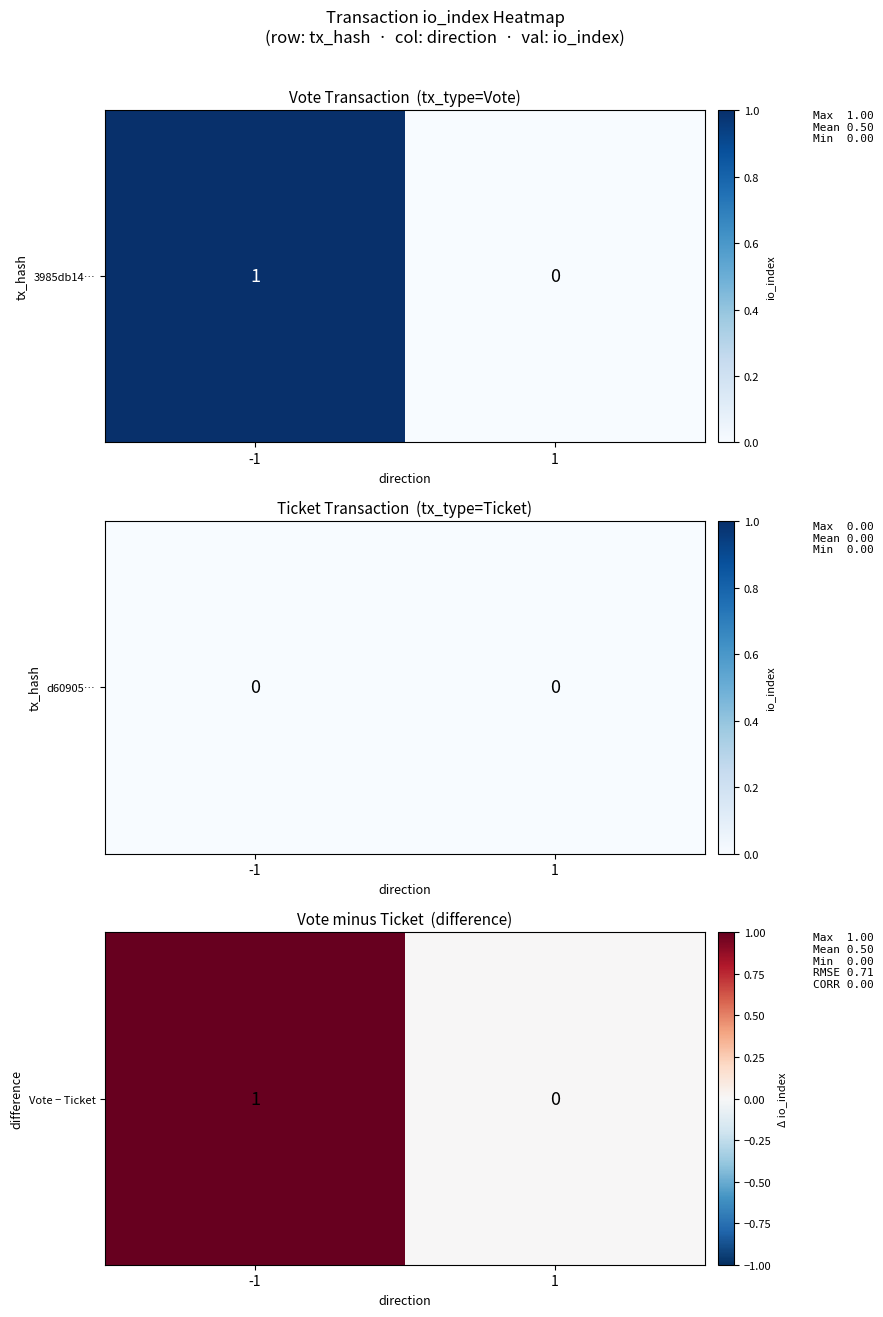

Rank the categories by value from highest to lowest.

-1, 1